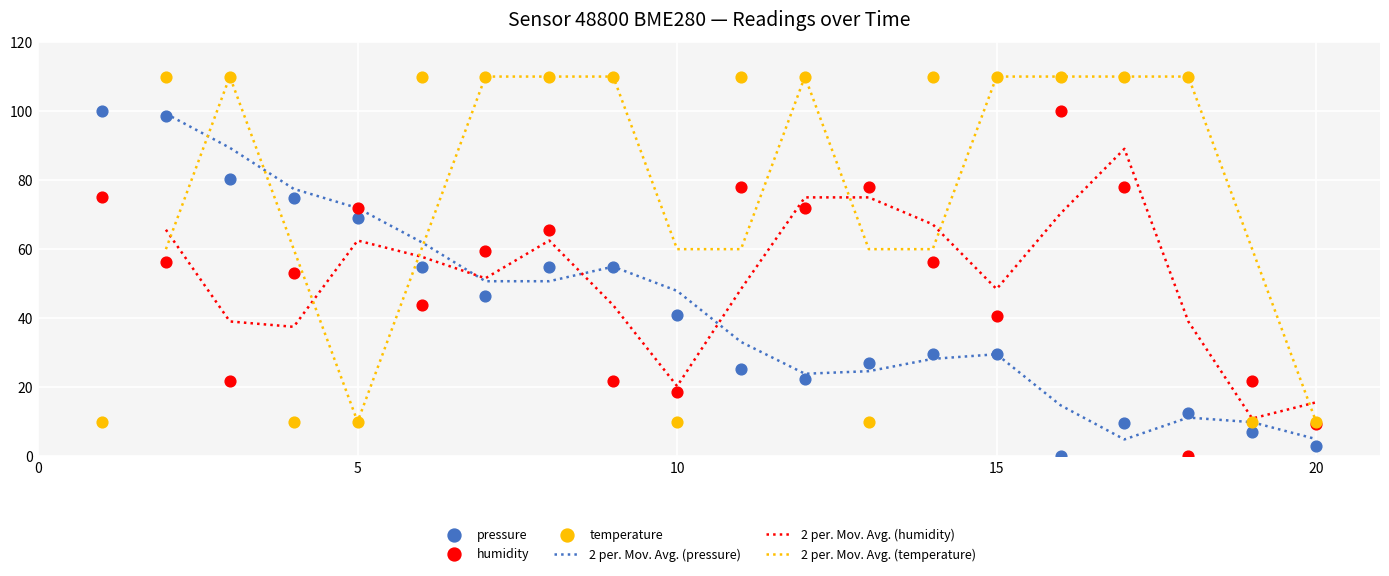

Which series has the largest Y range (max minus min)?

pressure